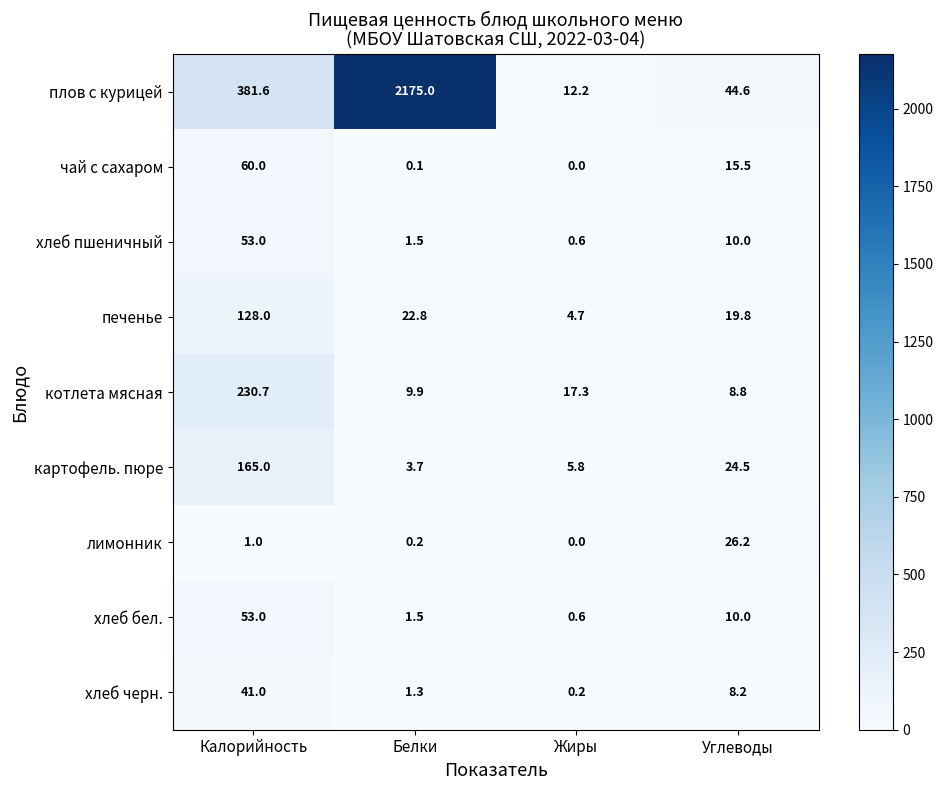

What is the average value of the хлеб черн. series?

12.7